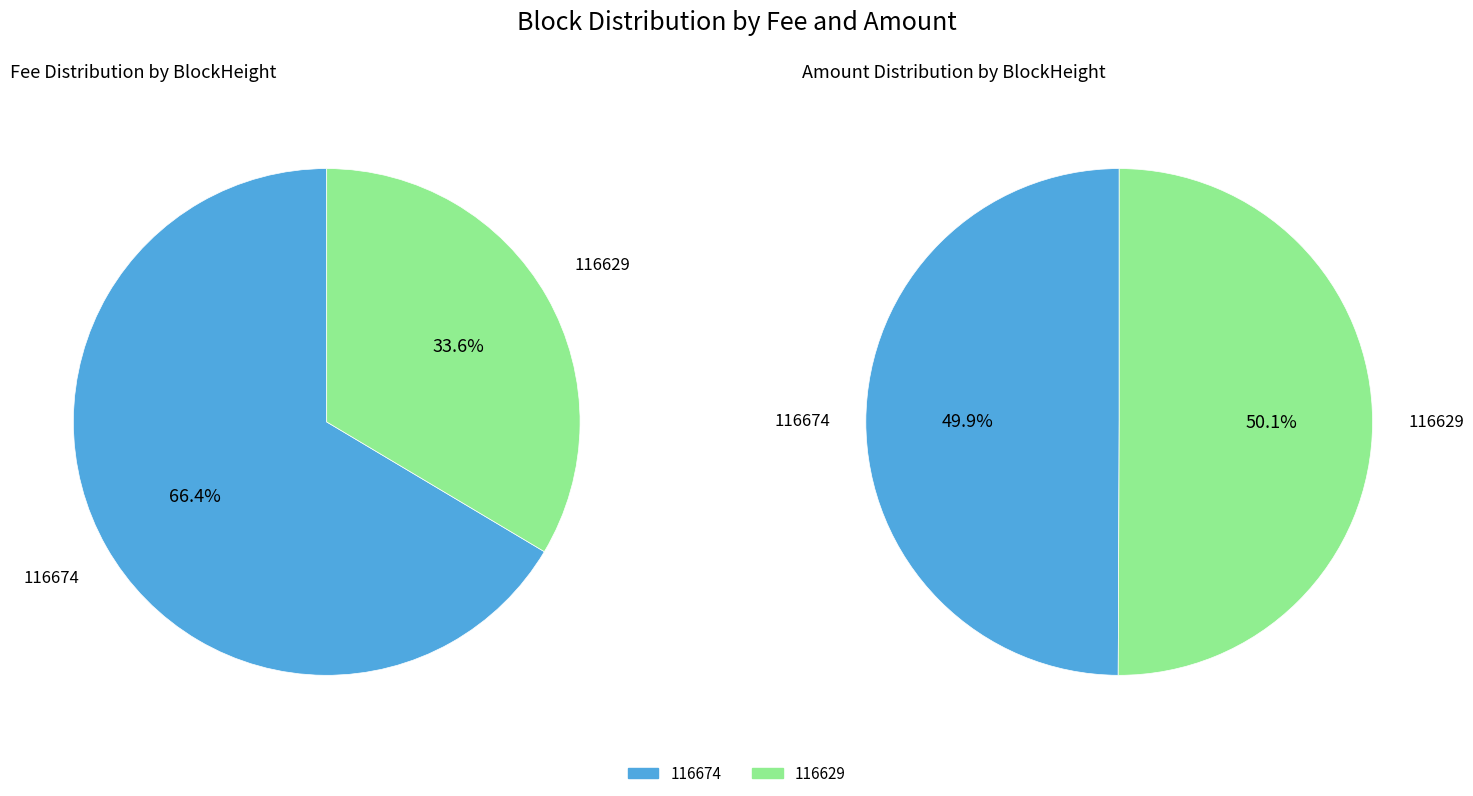

To the nearest percent, what is the combined percentage of 0 and 1?

100%